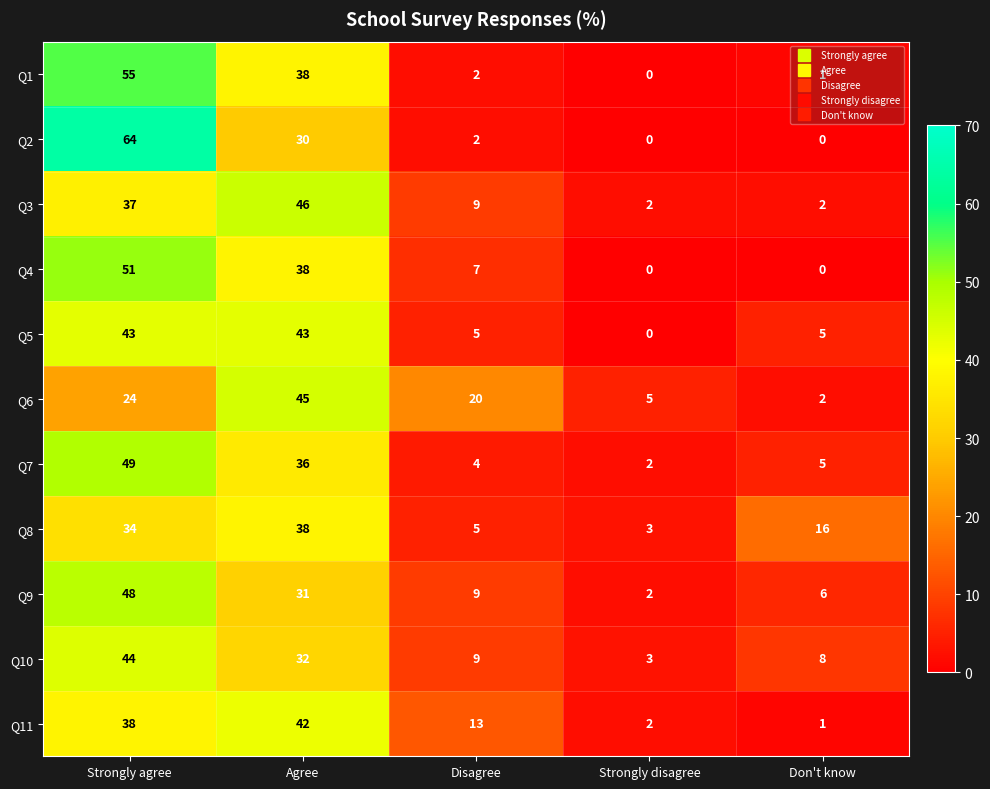

Rank the series by their maximum value, from lowest to highest.

Q8, Q11, Q5, Q10, Q6, Q3, Q9, Q7, Q4, Q1, Q2